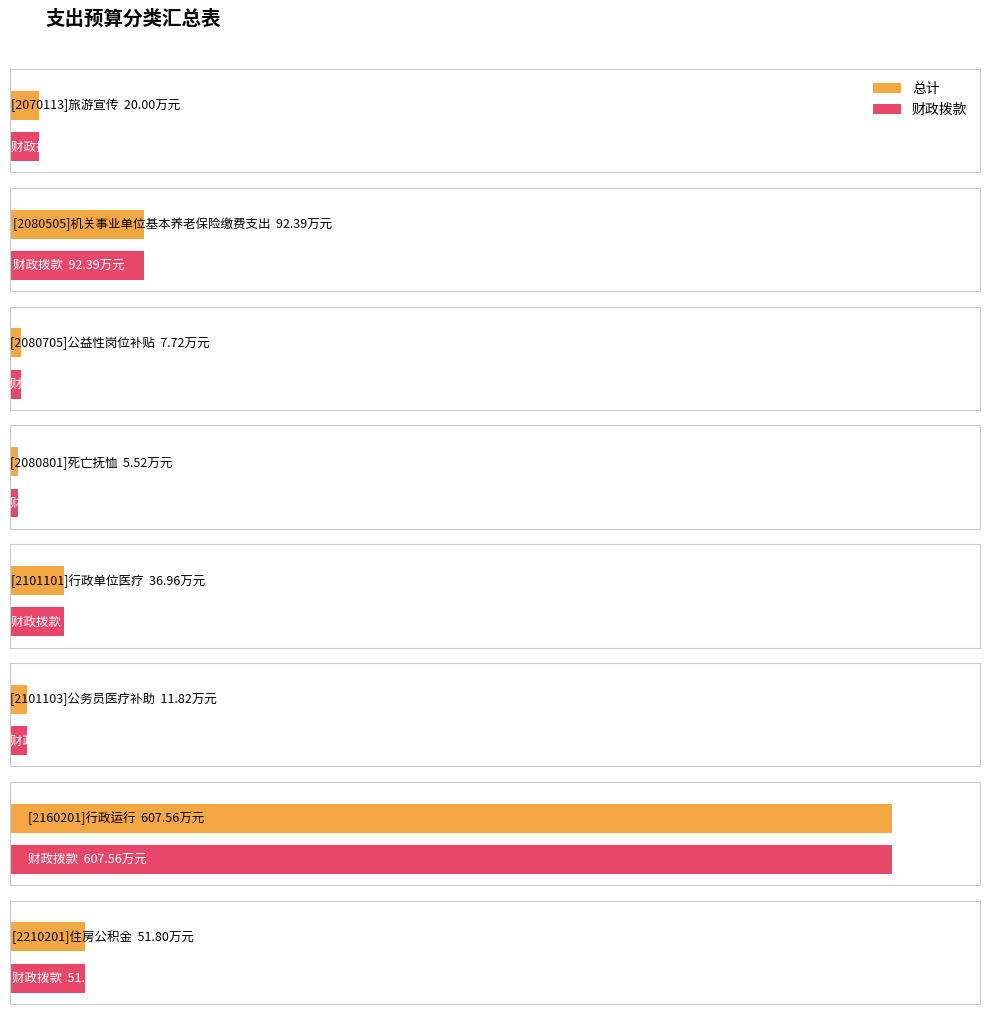

Is the value of 财政拨款 at [2080505]机关事业单位基本养老保险缴费支出 greater than the value of 总计 at [2101103]公务员医疗补助?

Yes